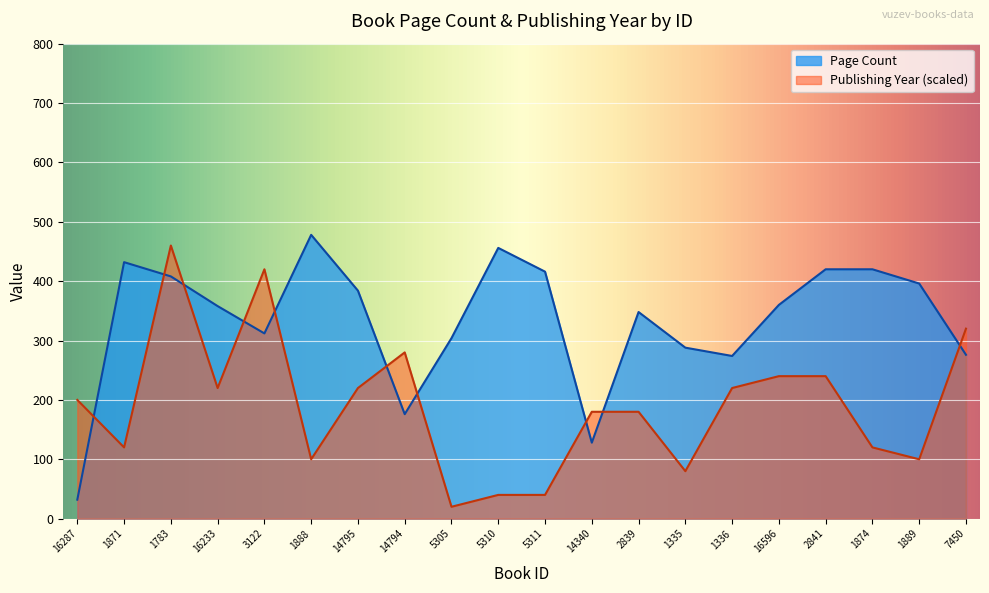

What is the average value of the Page Count series?

333